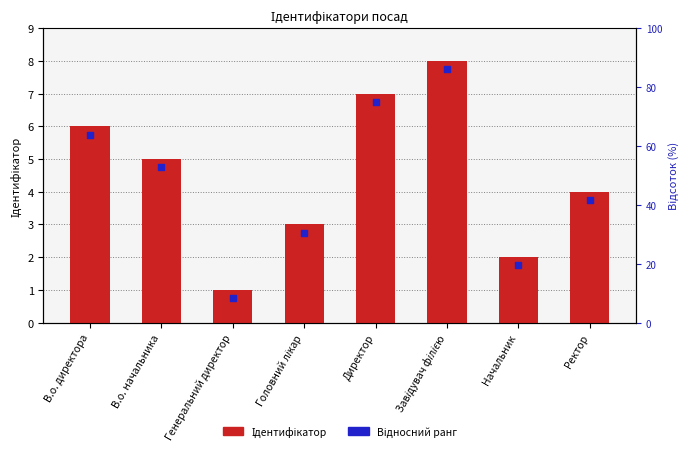

Which series has the largest total across all categories?

Ідентифікатор